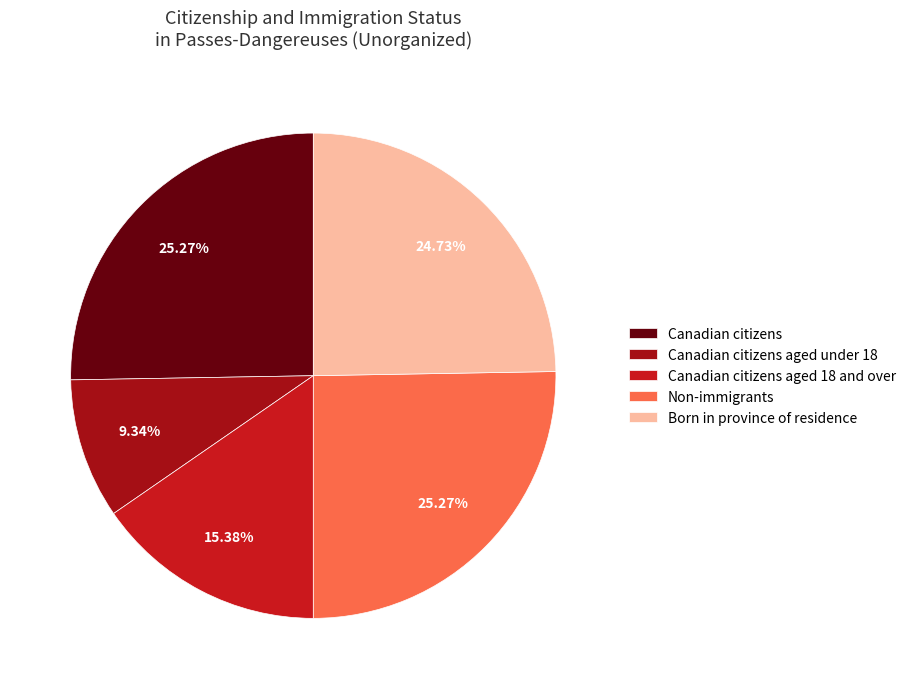

Is there any slice that represents more than half of the pie?

No